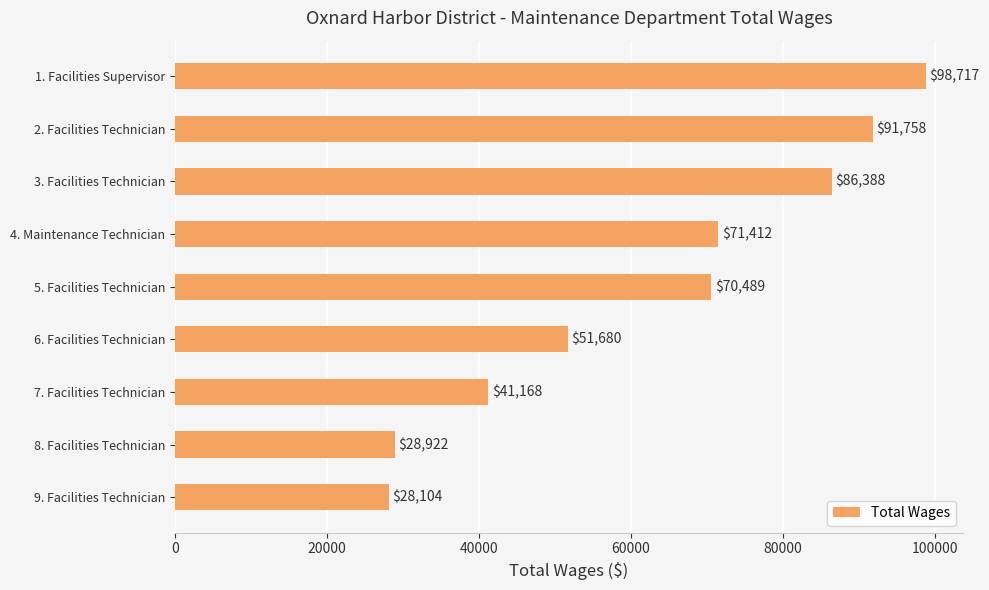

What is the difference between the values at 8. Facilities Technician and 4. Maintenance Technician?

42490